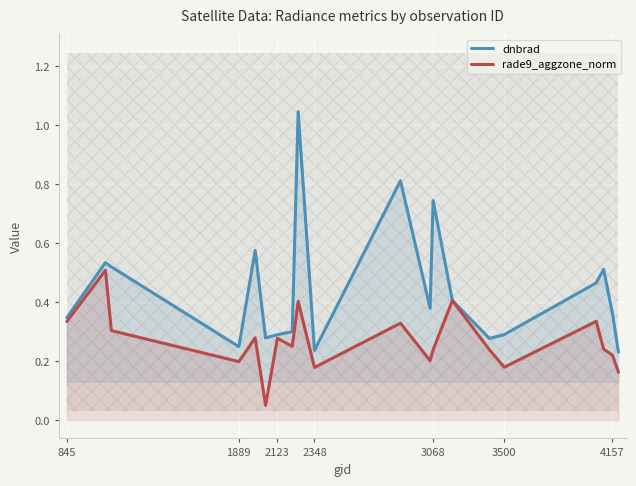

At how many categories does at least one series exceed 0?

20